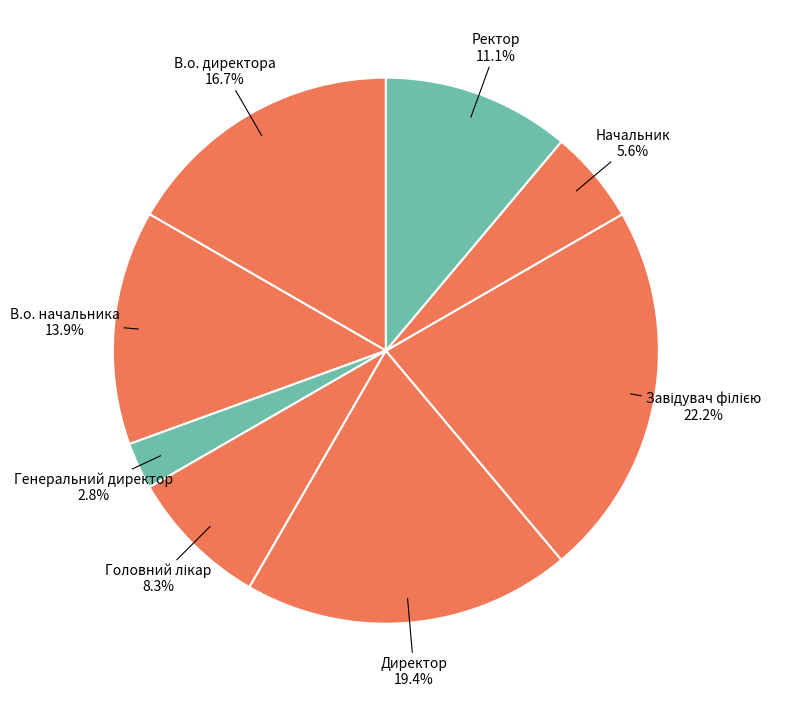

Between Директор and Начальник, which is larger?

Директор